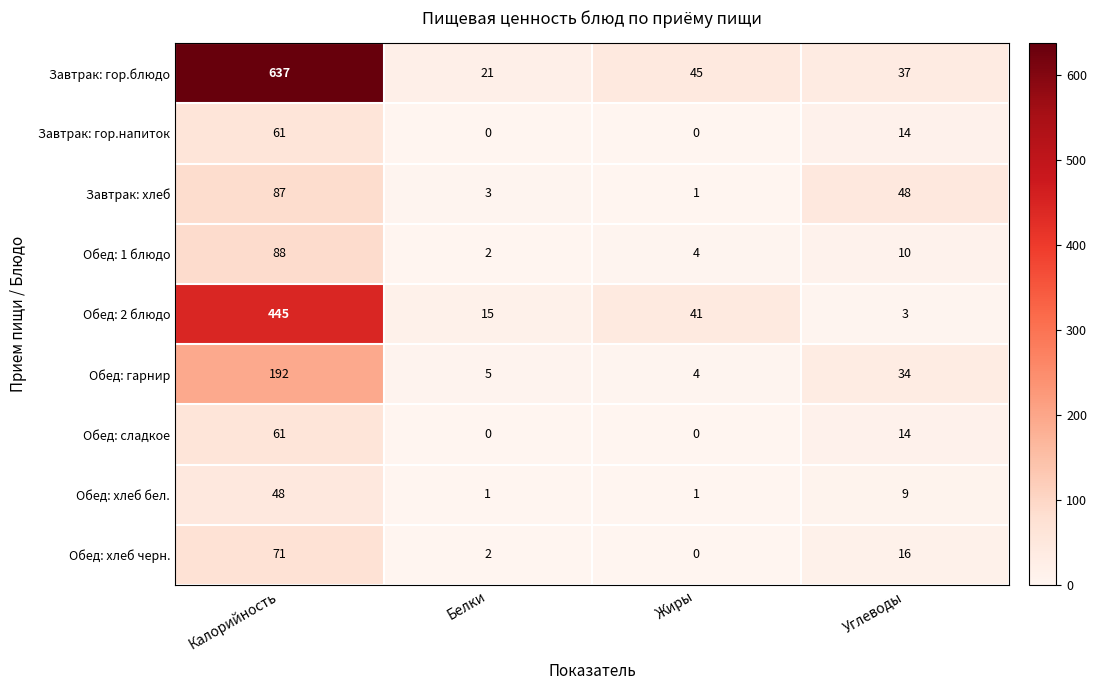

At which label does Обед: 2 блюдо first exceed 41?

Калорийность